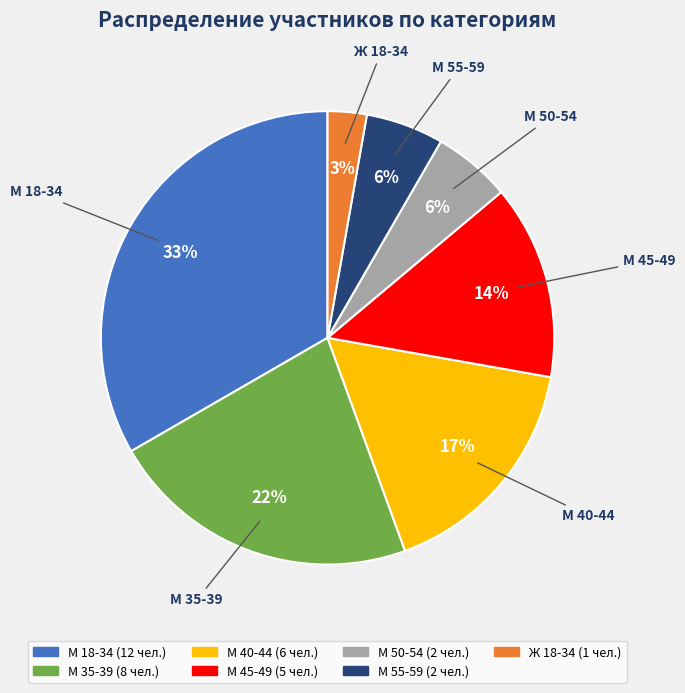

Is there any slice that represents more than half of the pie?

No